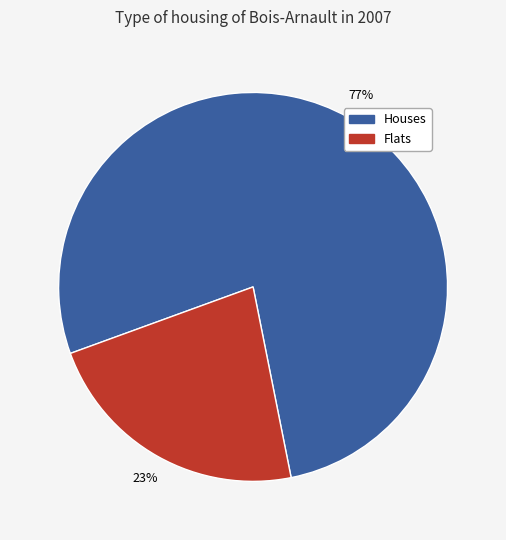

Rank the categories by value from highest to lowest.

Houses, Flats